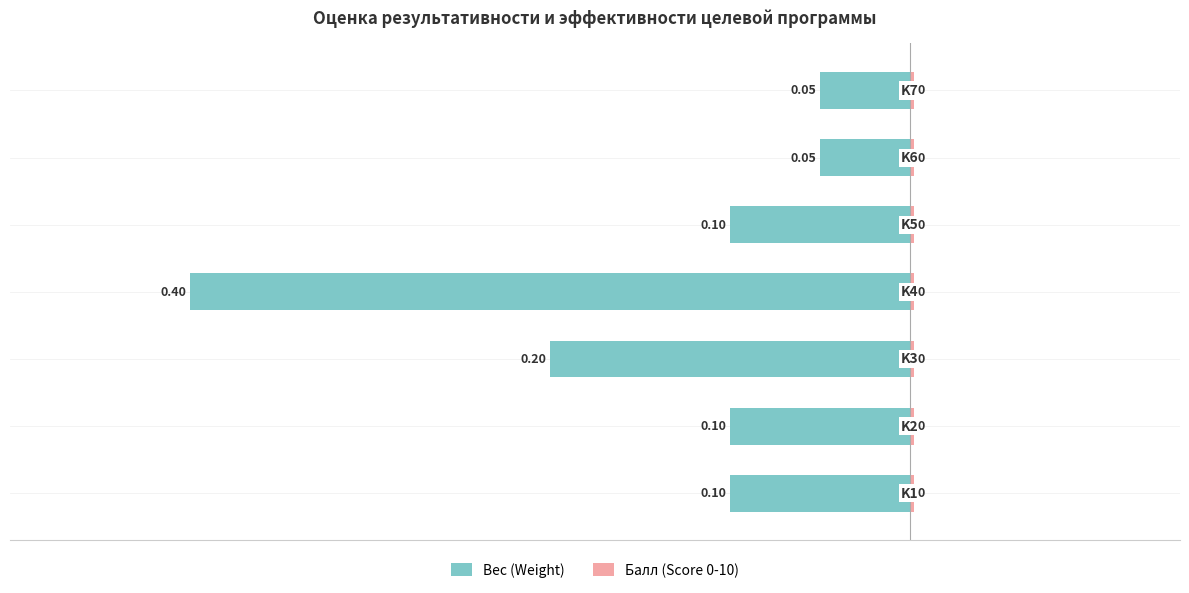

How many data points does each series have?

7